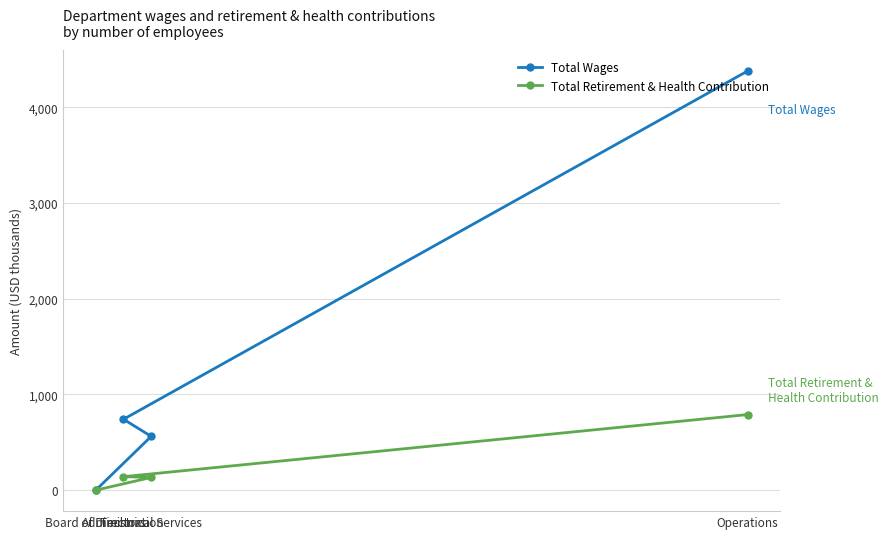

True or false: Total Retirement & Health Contribution has a value of 172292 at Operations.

False